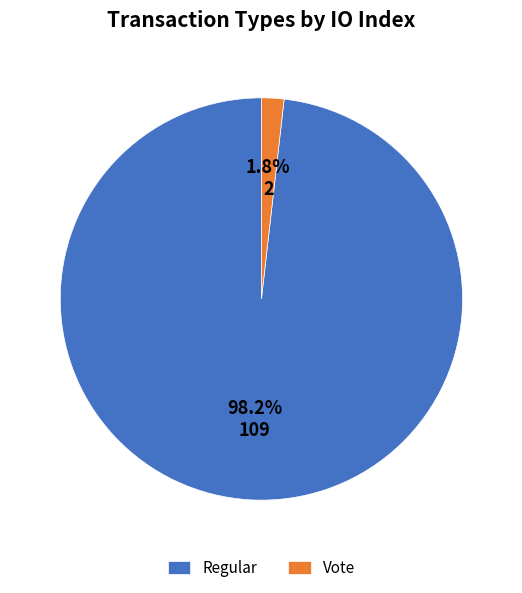

Which slice represents more than half of the pie?

Regular